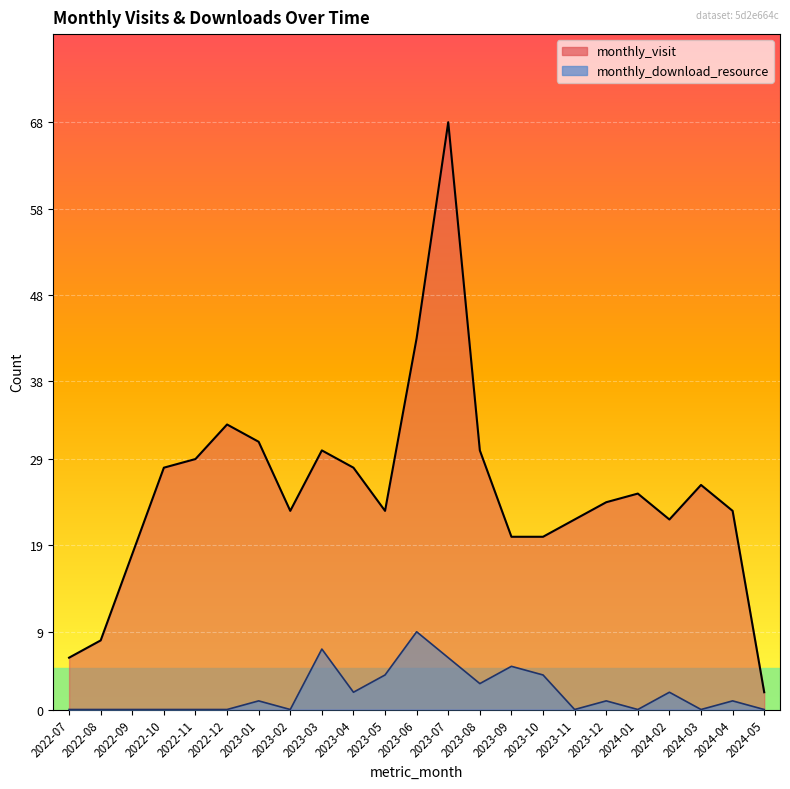

What is the sum of the monthly_download_resource values at 2023-01 and 2023-07?

7